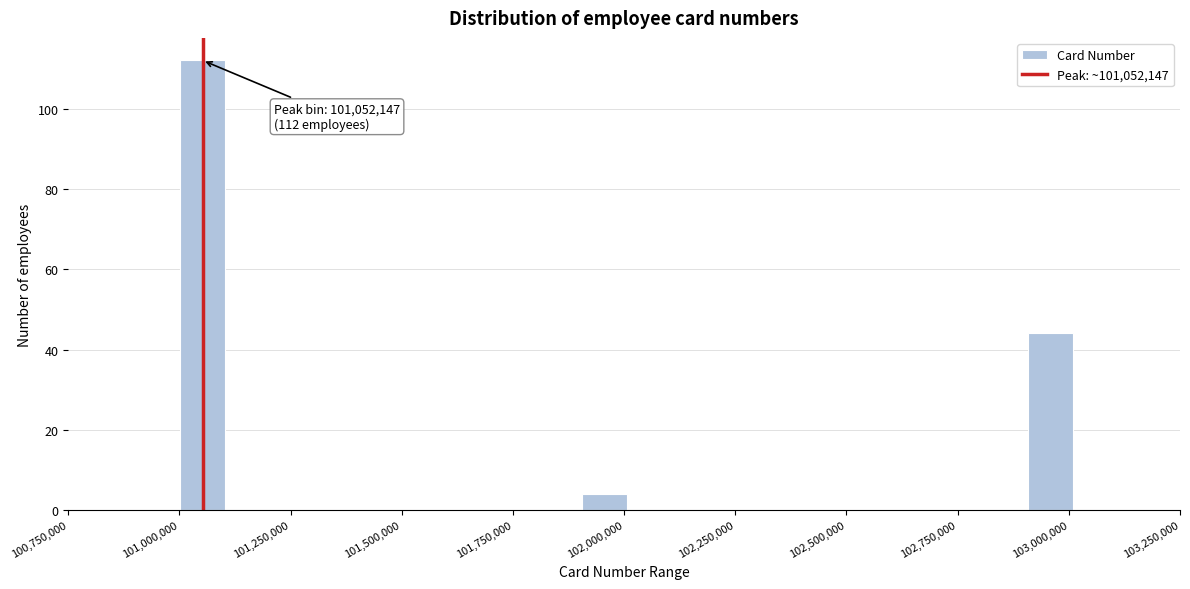

Read against the x-axis, roughly where is the centre of the tallest bar?

101050000